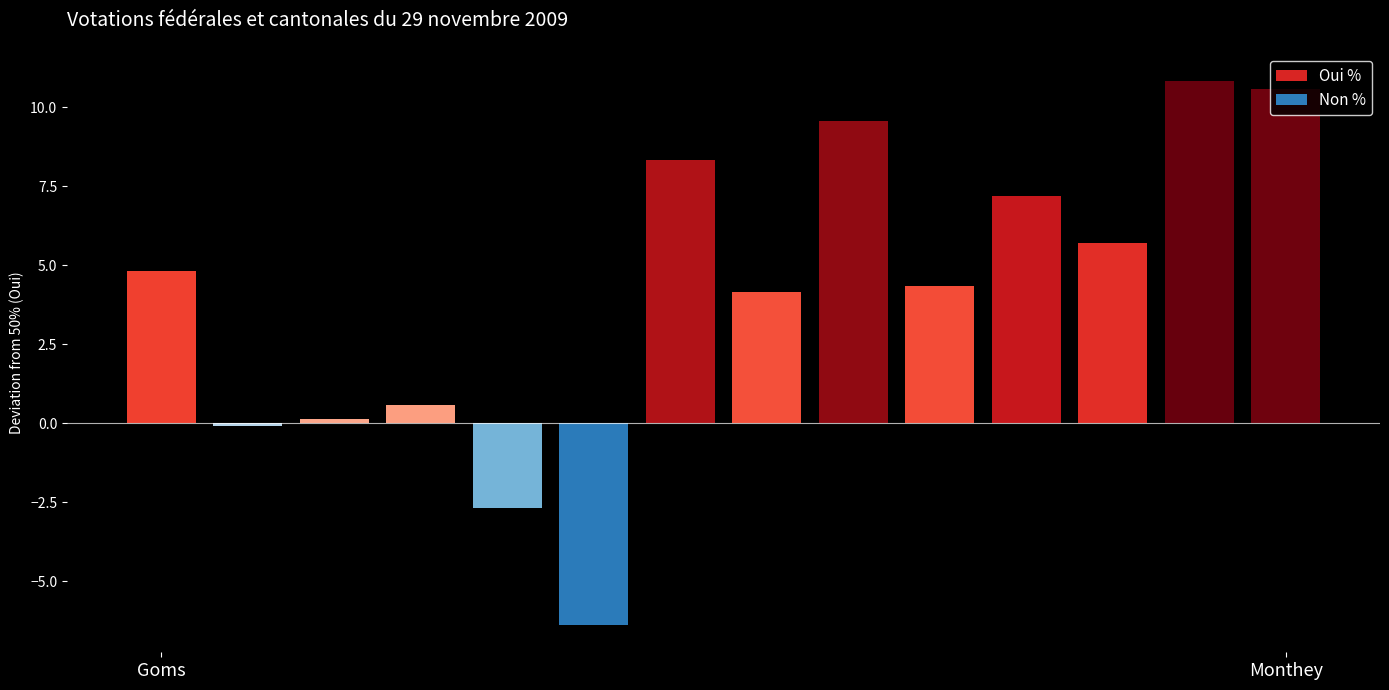

Reading right to left, what are all the values shown in this chart?

Oui %: 60.6	60.8	55.7	57.2	54.3	59.6	54.1	58.3	43.6	47.3	50.6	50.1	49.9	54.8
Non %: 39.4	39.2	44.3	42.8	45.7	40.4	45.9	41.7	56.4	52.7	49.4	49.9	50.1	45.2